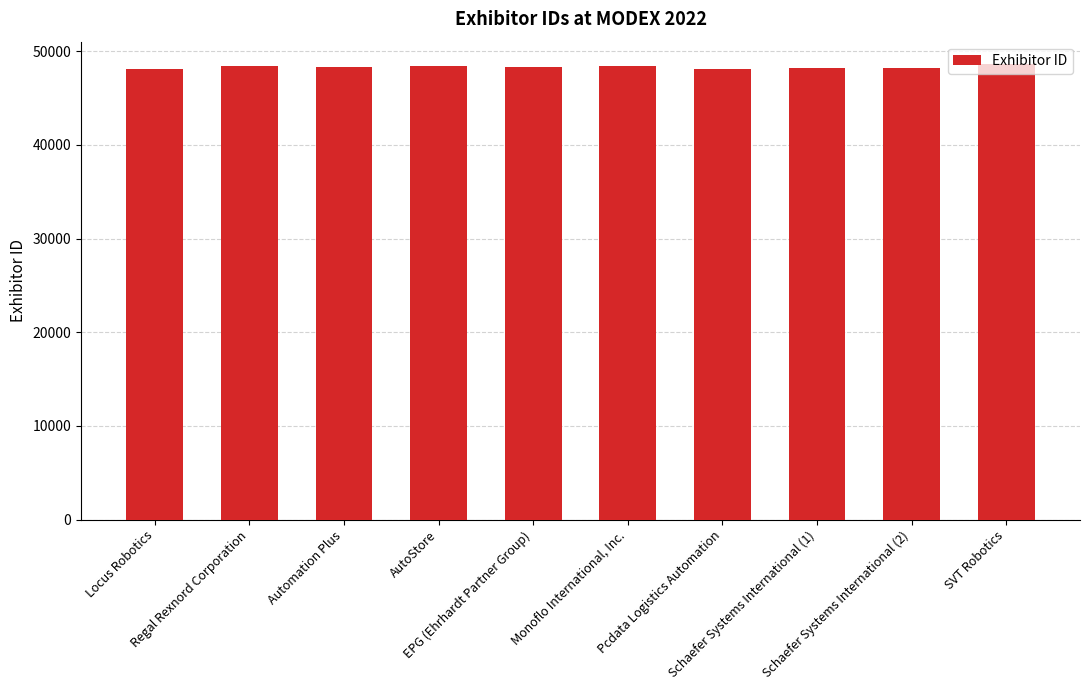

What is the sum of all values?

483096